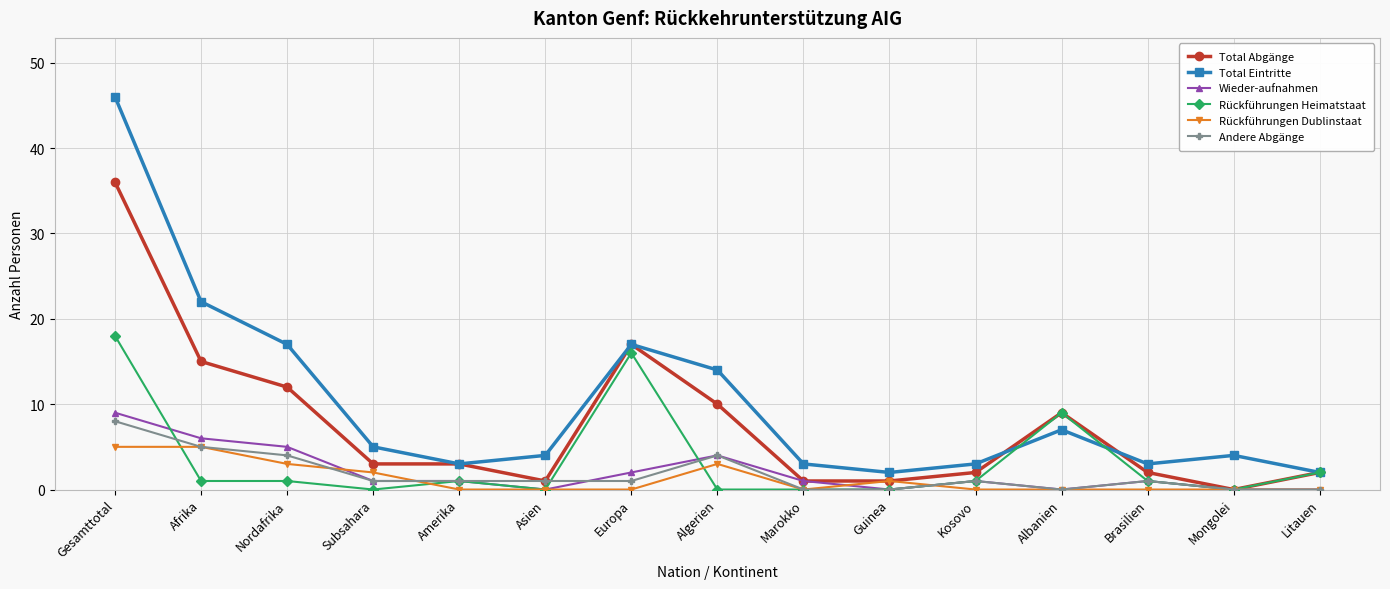

True or false: Total Eintritte and Wieder-aufnahmen cross at least once.

False